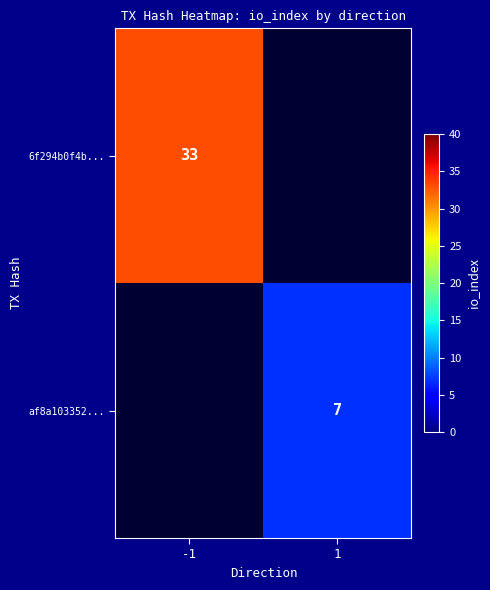

The 6f294b0f4b... series shows 33 at -1. True or false?

True